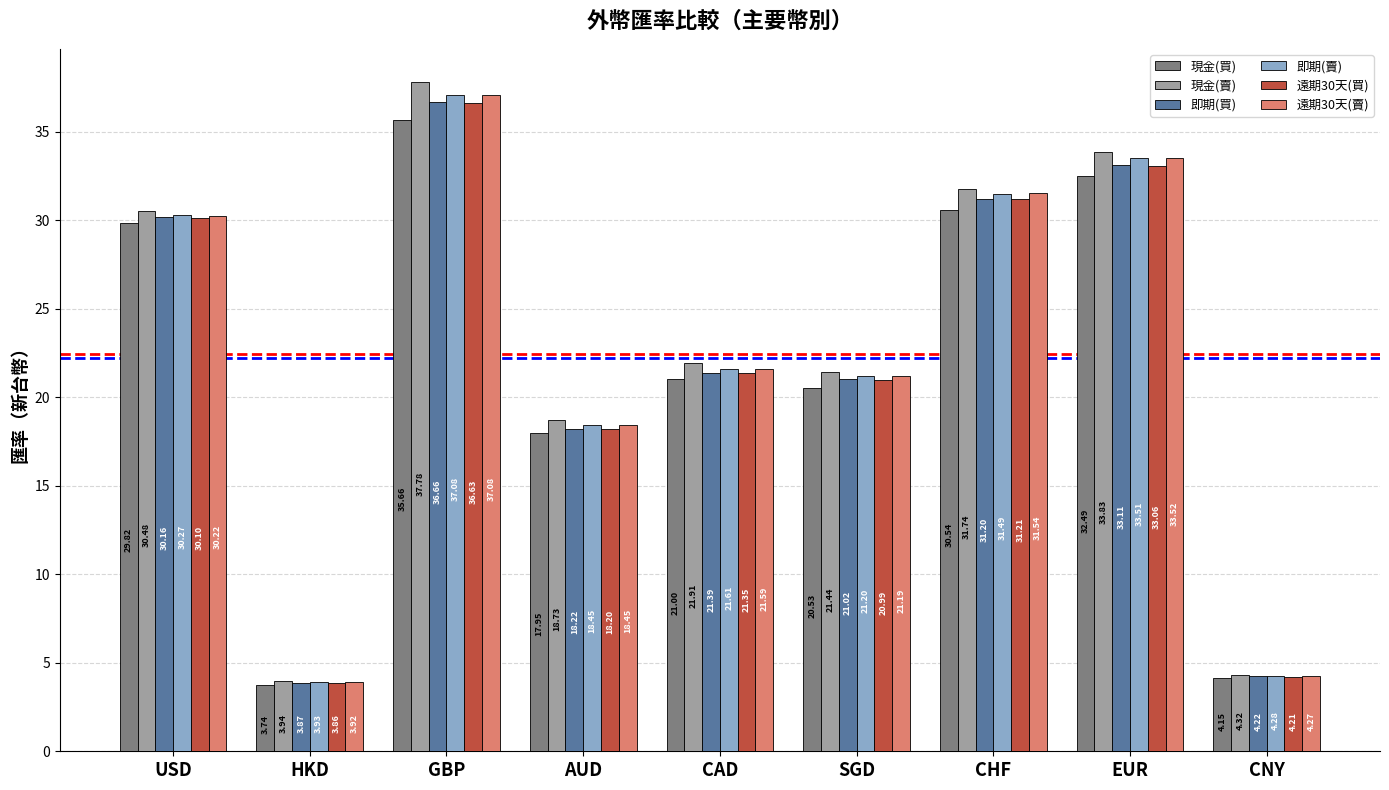

What is the total value across all series at CAD?

128.9